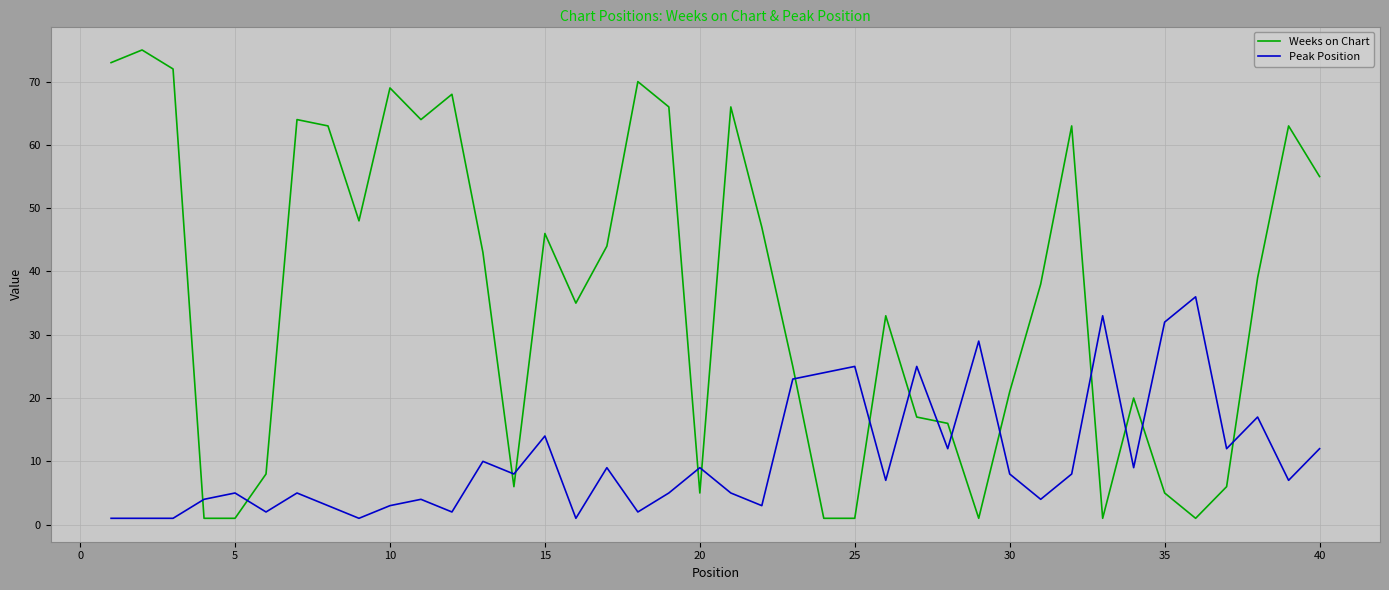

True or false: Weeks on Chart and Peak Position intersect in this chart.

True